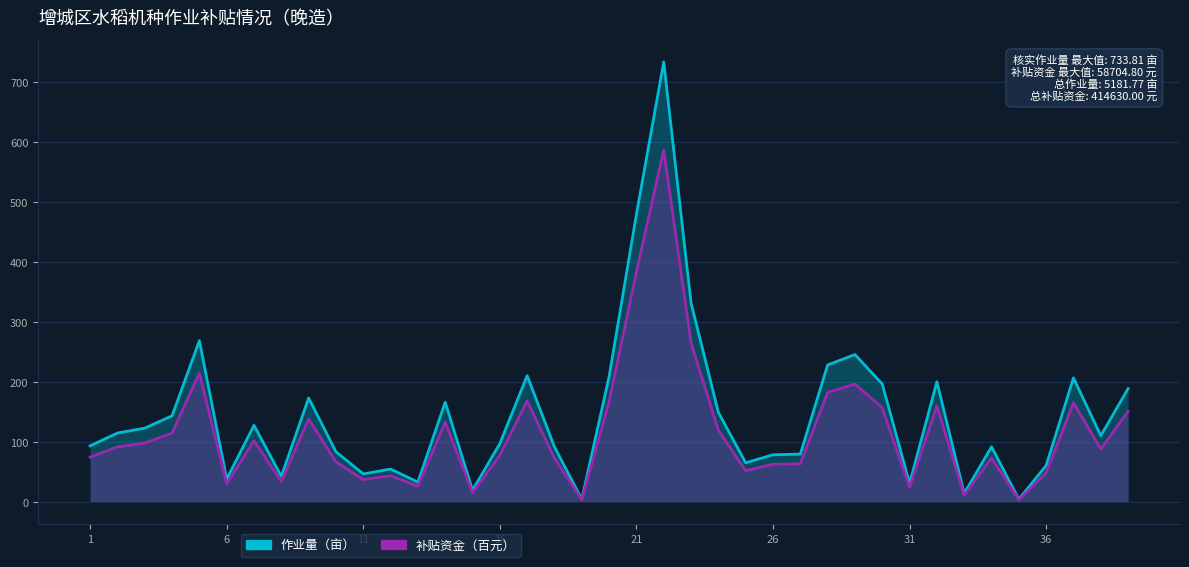

What is the difference between the maximum and minimum values in the 补贴资金（百元） series?

582.9